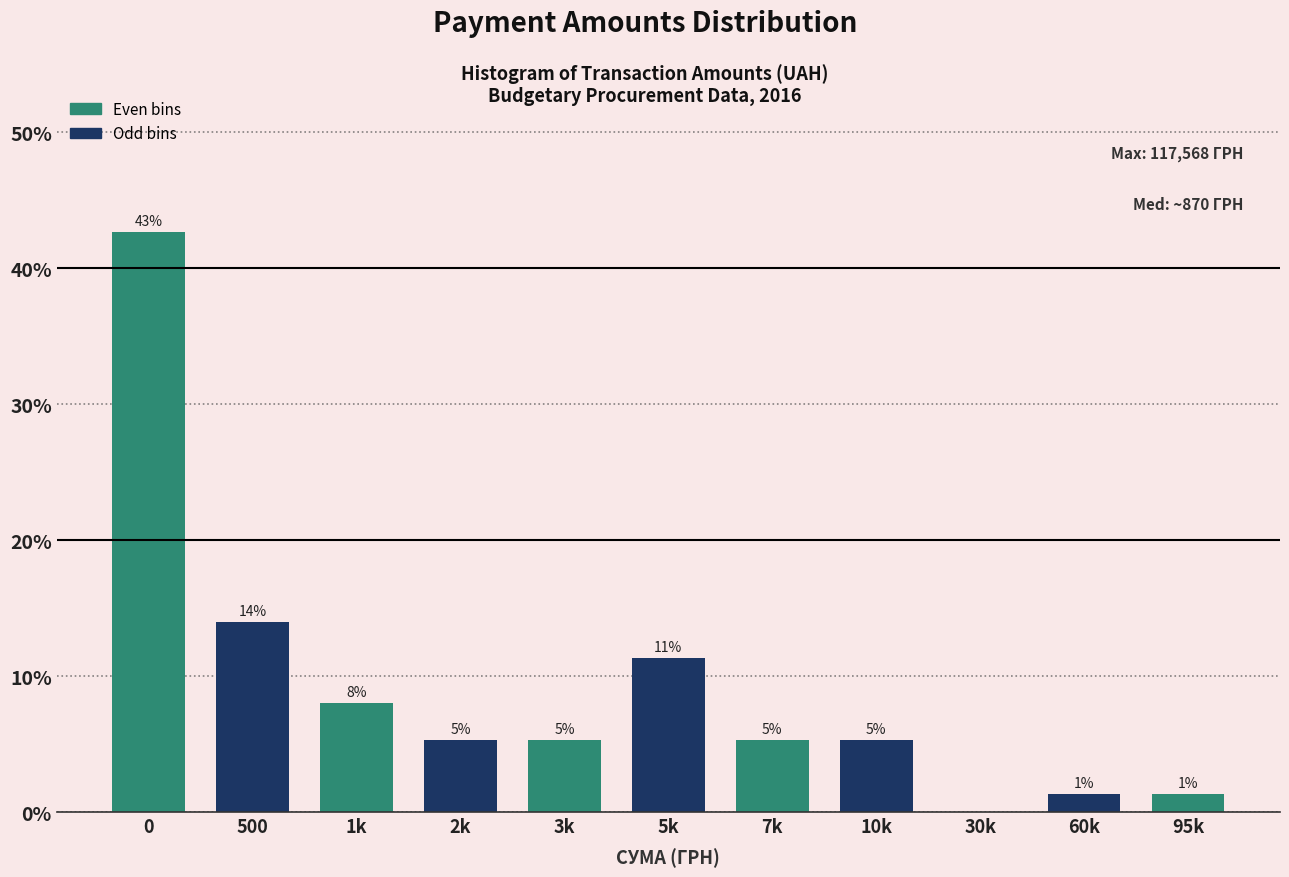

Are the bars horizontal?

No